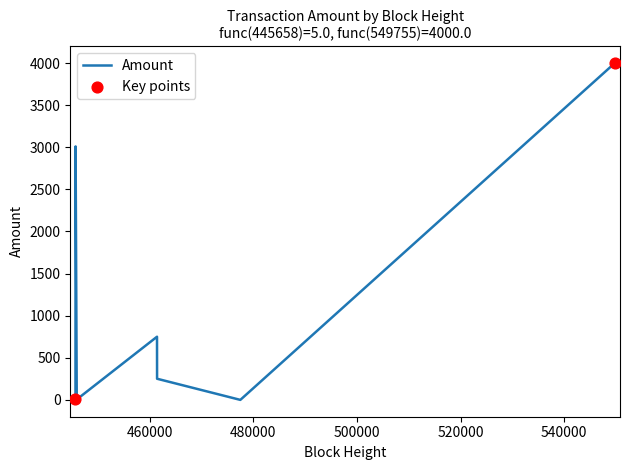

What is the maximum value shown in the chart?

4000